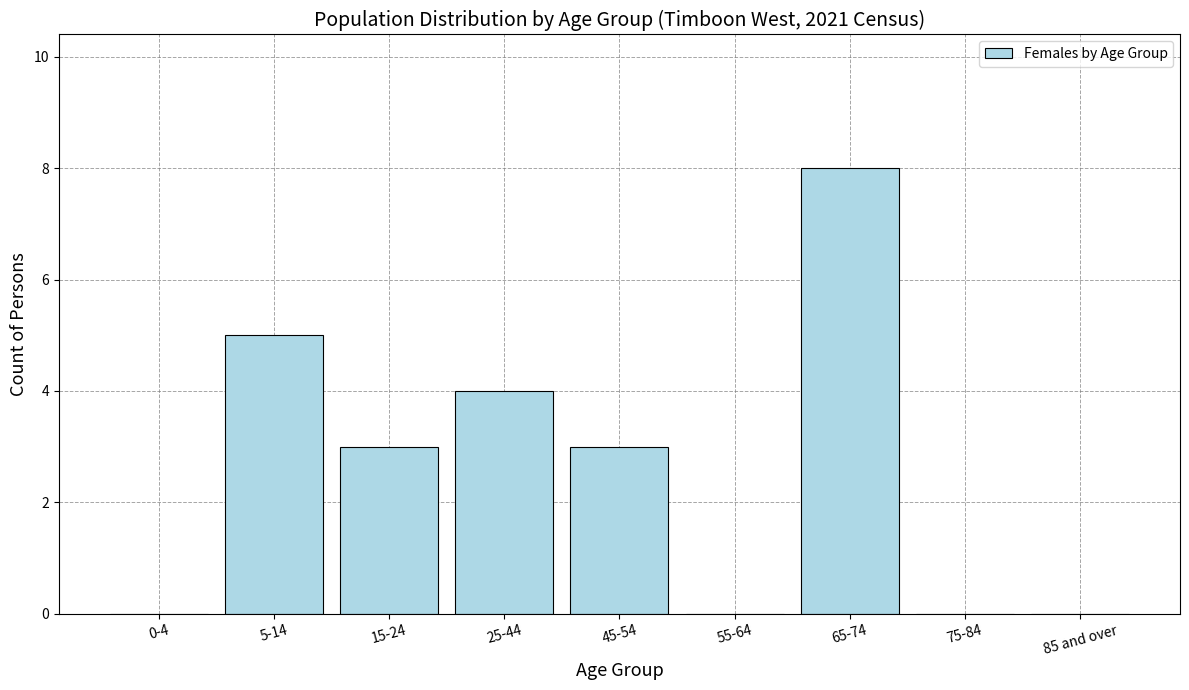

Reading left to right, list all the values displayed in this chart.

0-4=0	5-14=5	15-24=3	25-44=4	45-54=3	55-64=0	65-74=8	75-84=0	85 and over=0